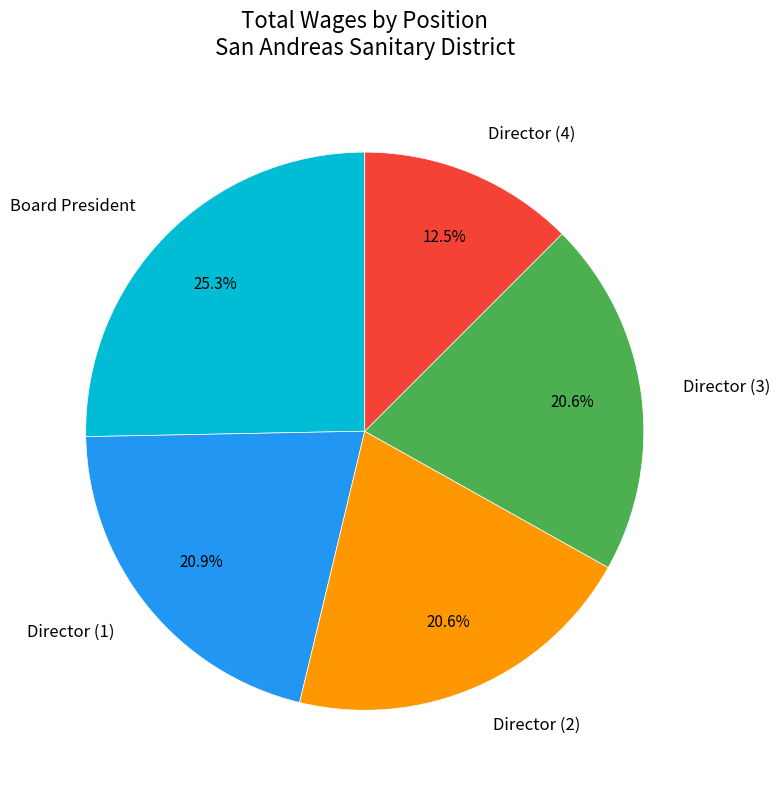

Does any single category account for the majority?

No